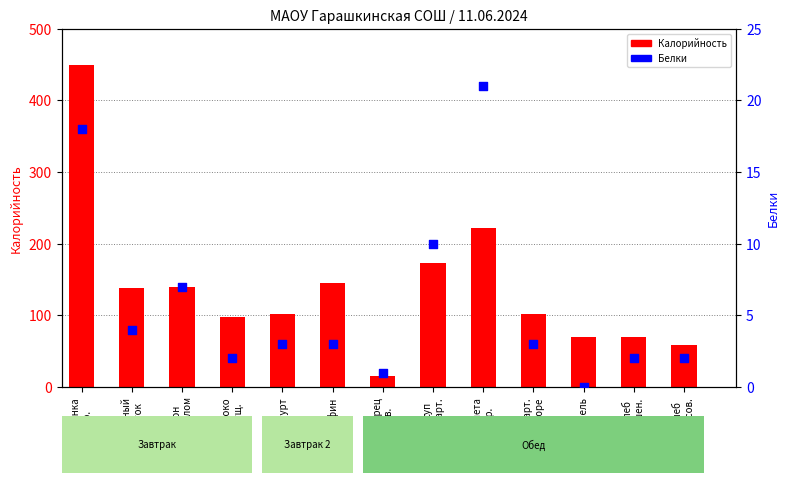

What are all the series names shown in the legend?

Калорийность, Белки